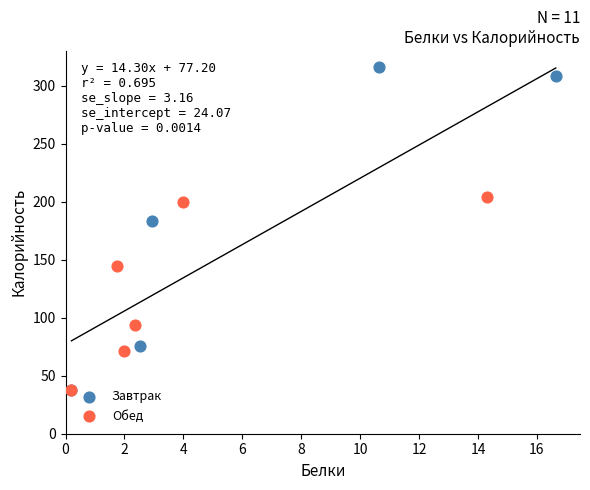

Which series has the largest Y range (max minus min)?

Завтрак